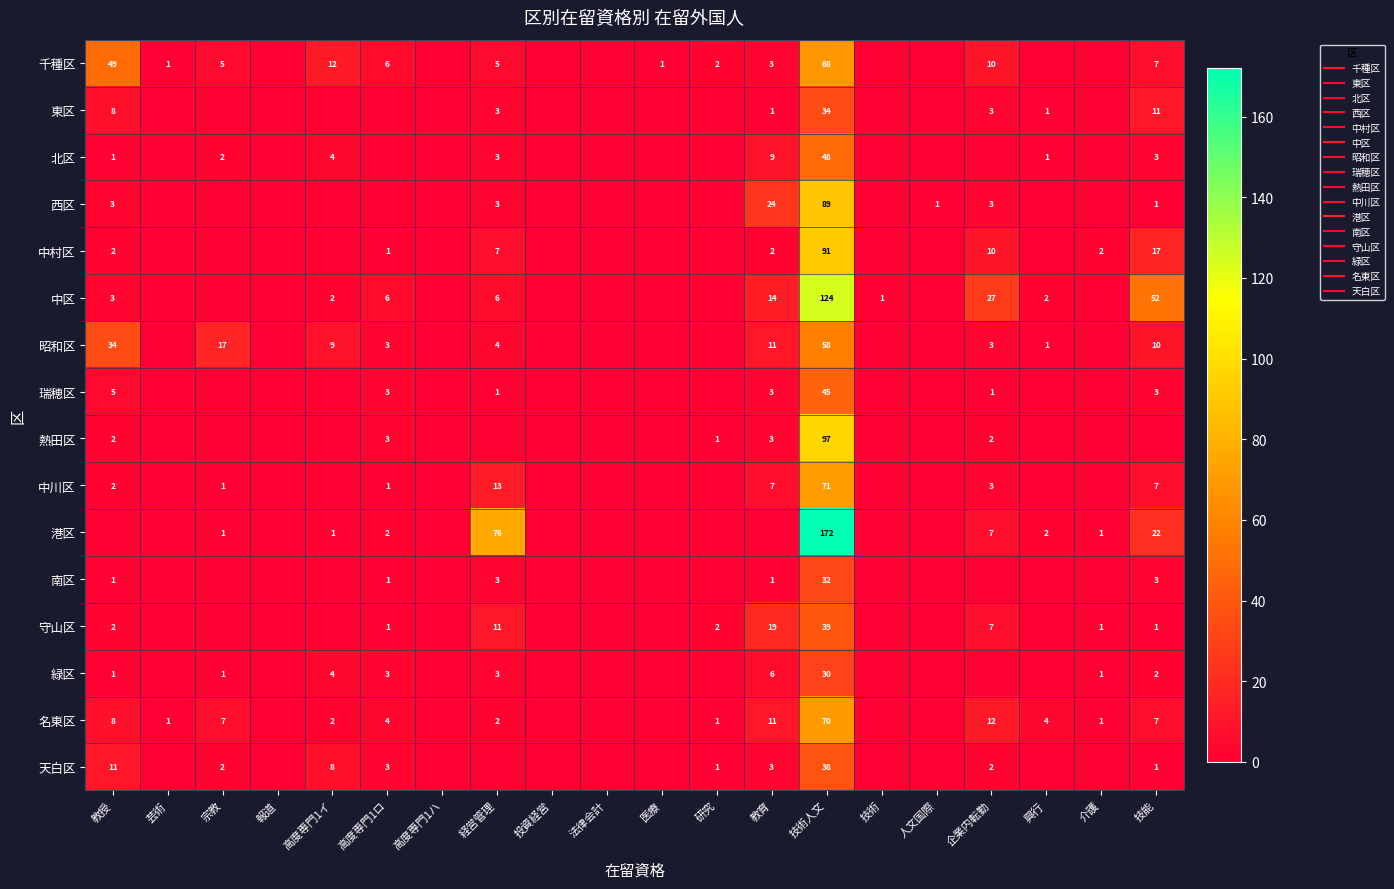

At which label does 瑞穂区 reach its peak?

技術人文